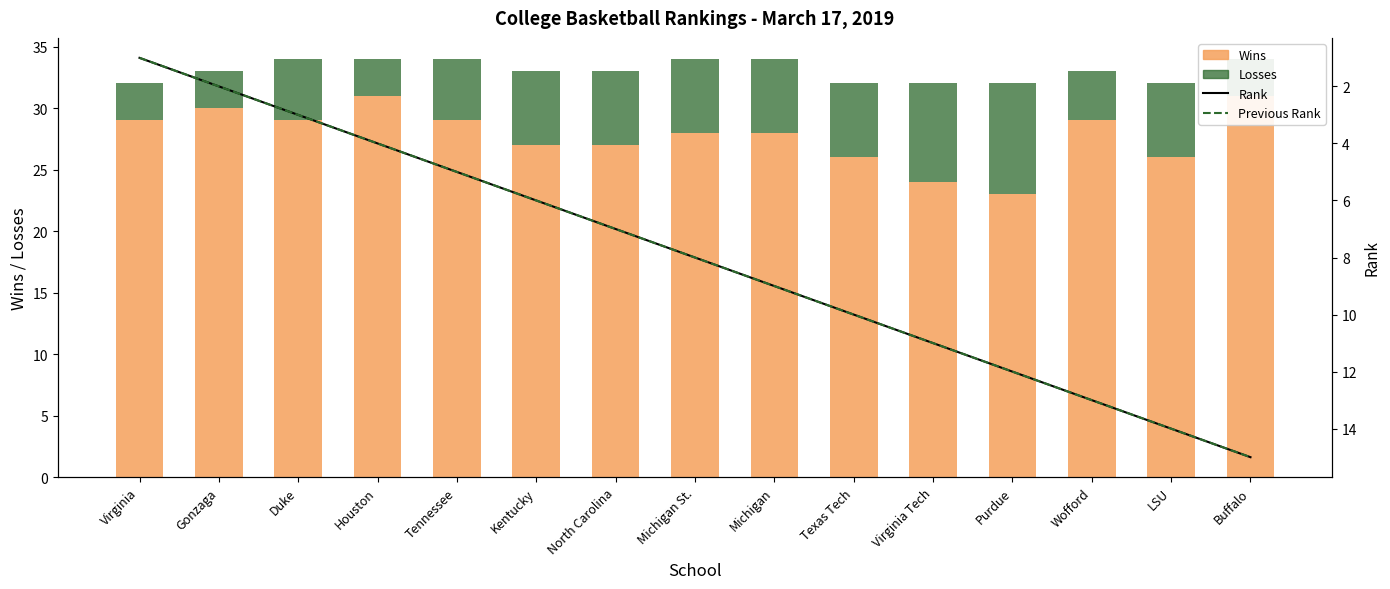

What is the minimum value shown in the chart?

1